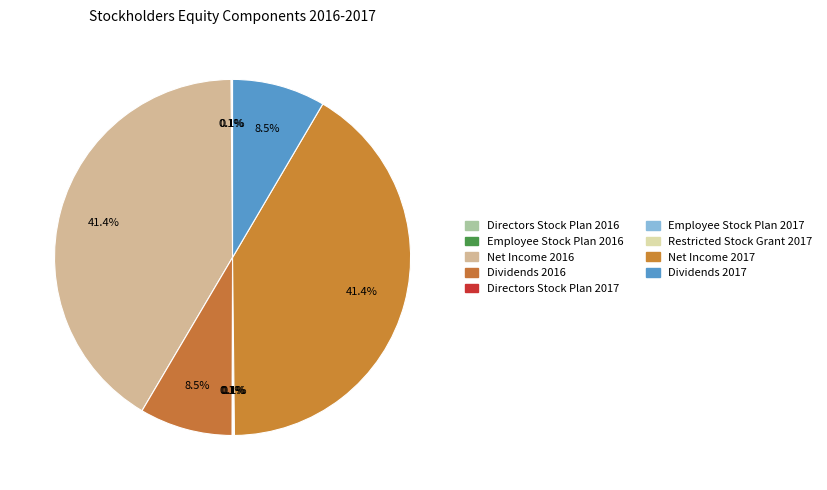

Which category has the smallest portion of the pie?

Employee Stock Plan 2016